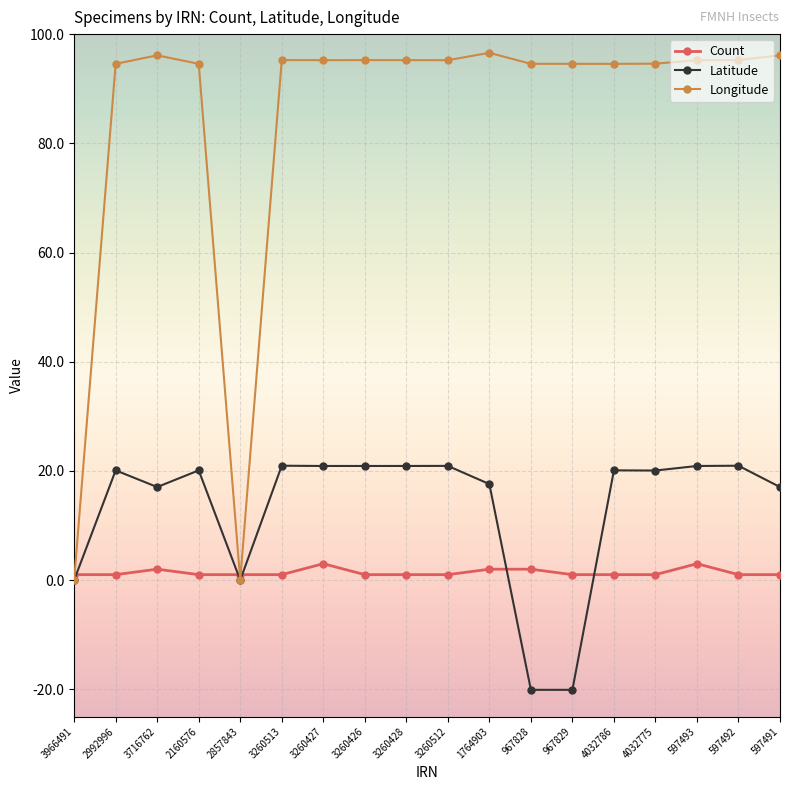

Which series has the largest total across all categories?

Longitude